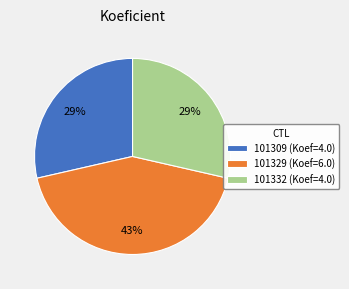

Does 101329 (Koef=6.0) represent more than half of the total?

No